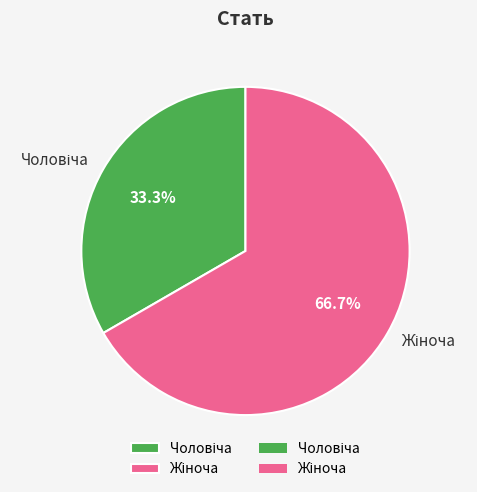

What percentage is the Жіноча slice, to the nearest percent?

67%